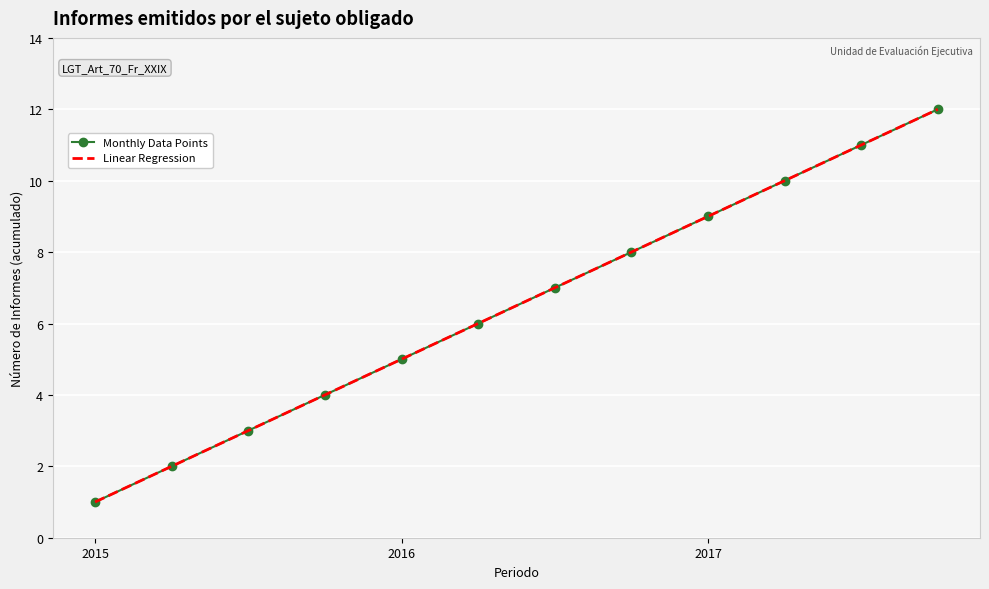

True or false: Linear Regression has more than 0 interior local peaks.

False